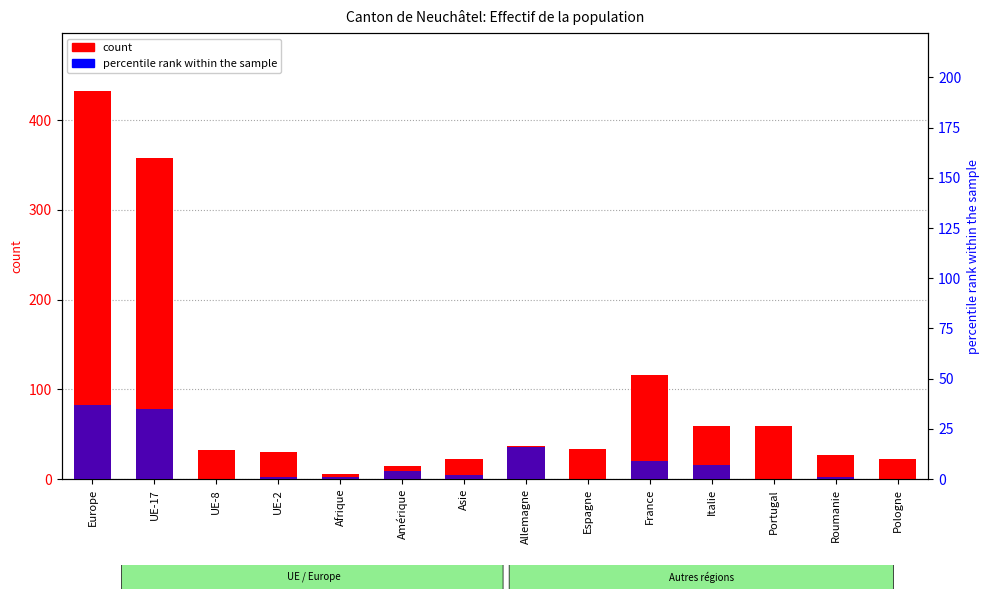

What is the approximate value of count at Espagne, to the nearest 5?

35